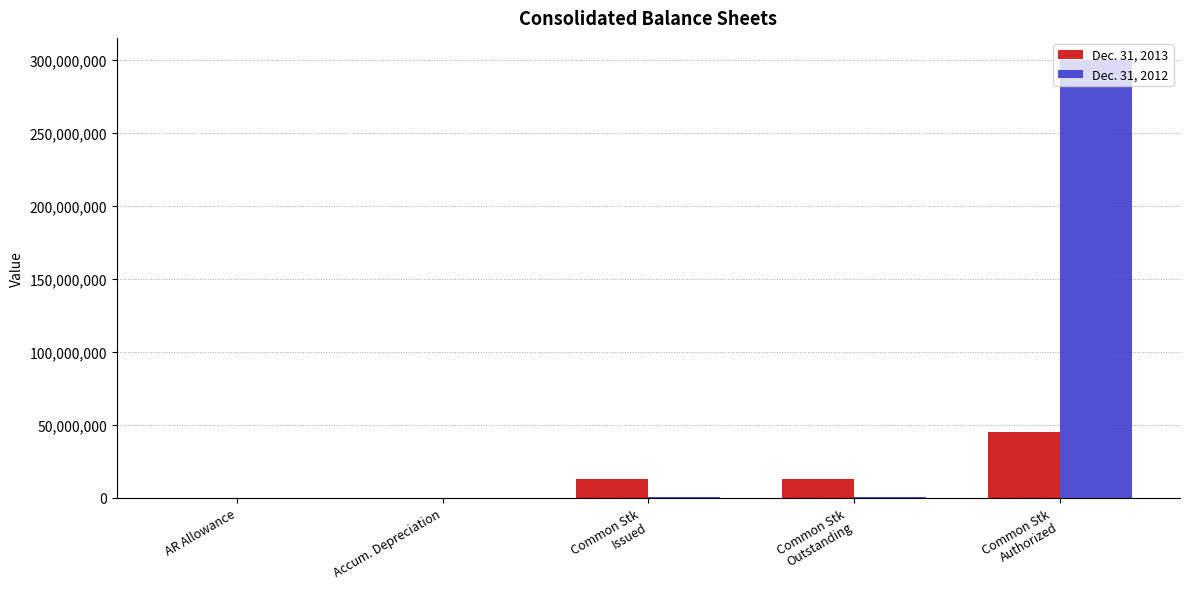

What is the total value across all series at Common Stk
Authorized?

345000000